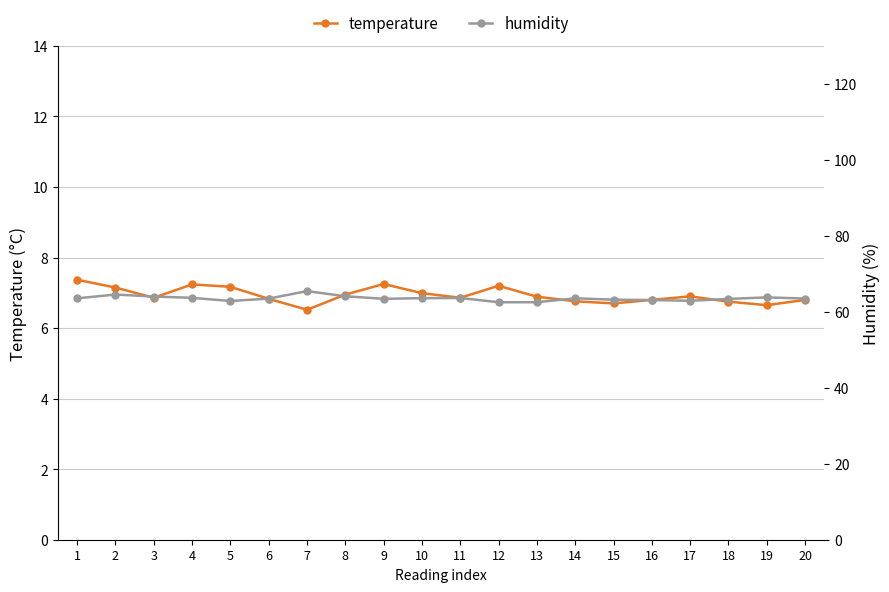

Which series has the largest total across all categories?

humidity